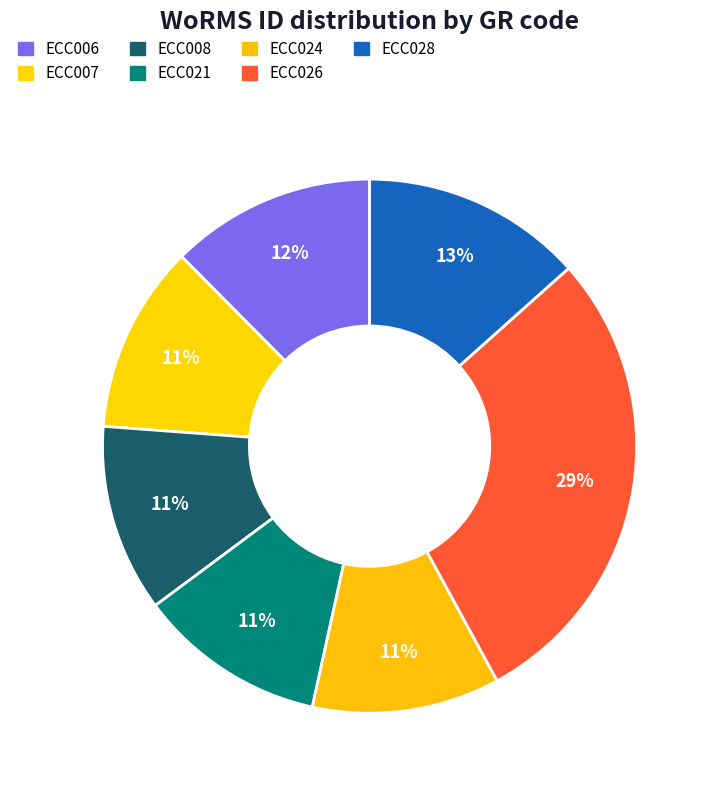

Rank the categories by value from lowest to highest.

ECC008, ECC024, ECC021, ECC007, ECC006, ECC028, ECC026